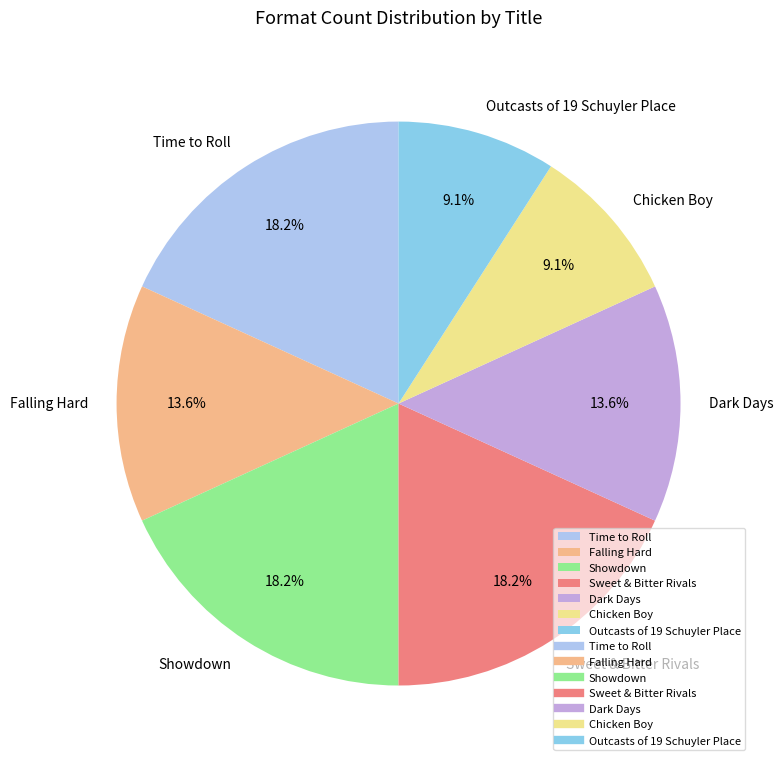

Is it true that Showdown is 32% of the pie?

False